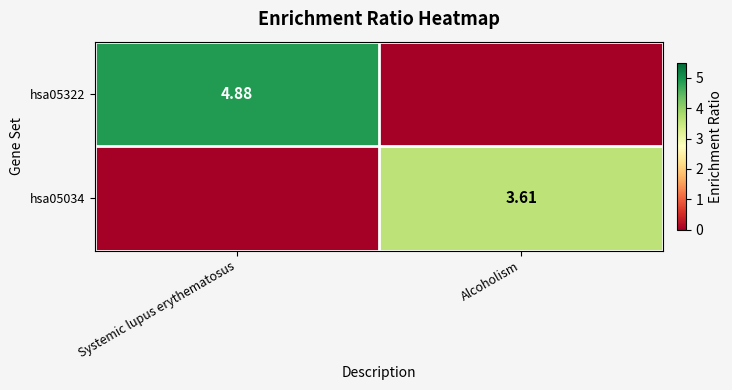

Is the value of hsa05322 at Systemic lupus erythematosus greater than the value of hsa05034 at Alcoholism?

Yes